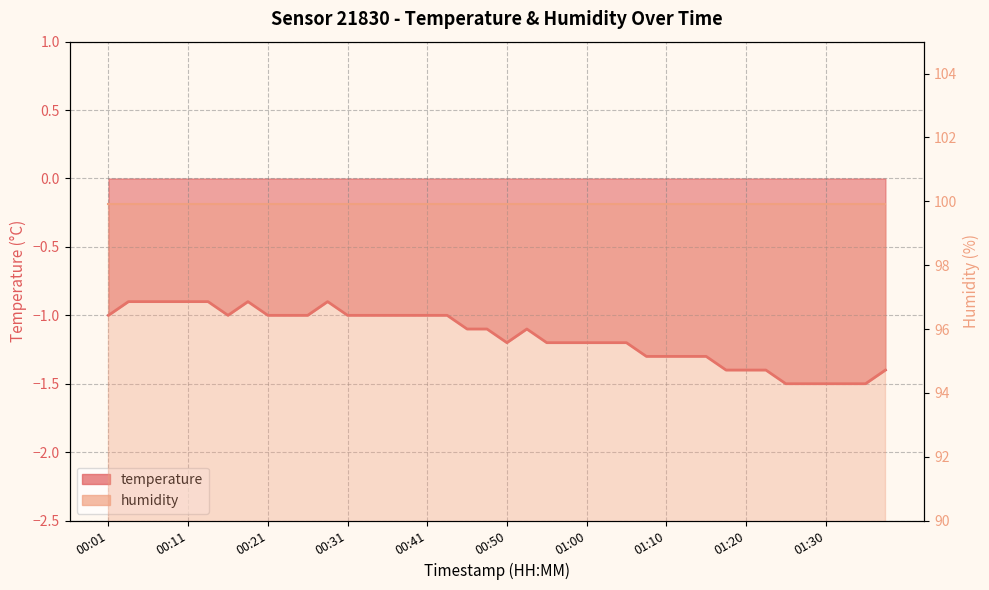

What is the greatest value displayed?

-0.9